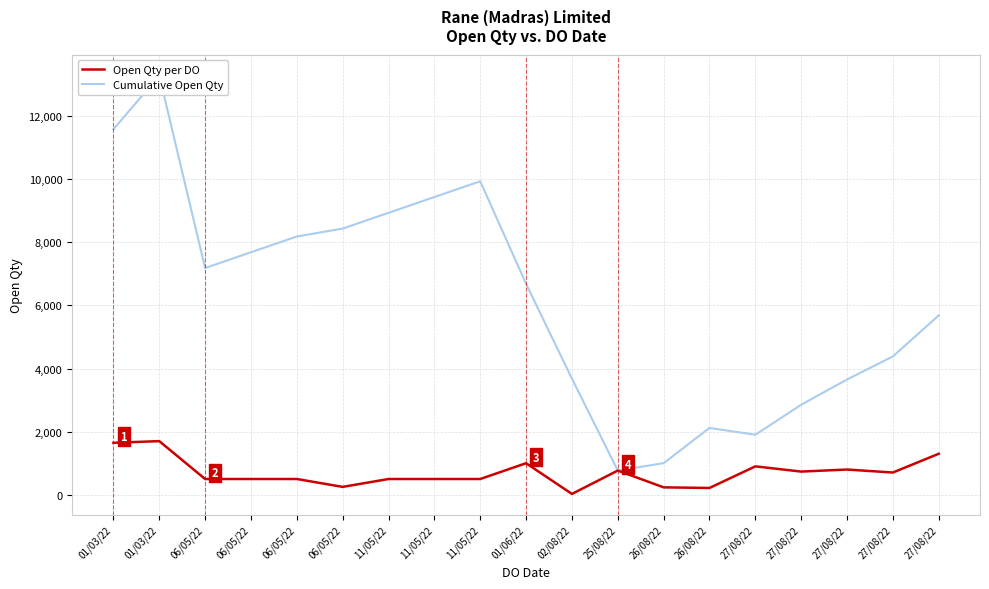

How many series are shown in this chart?

2